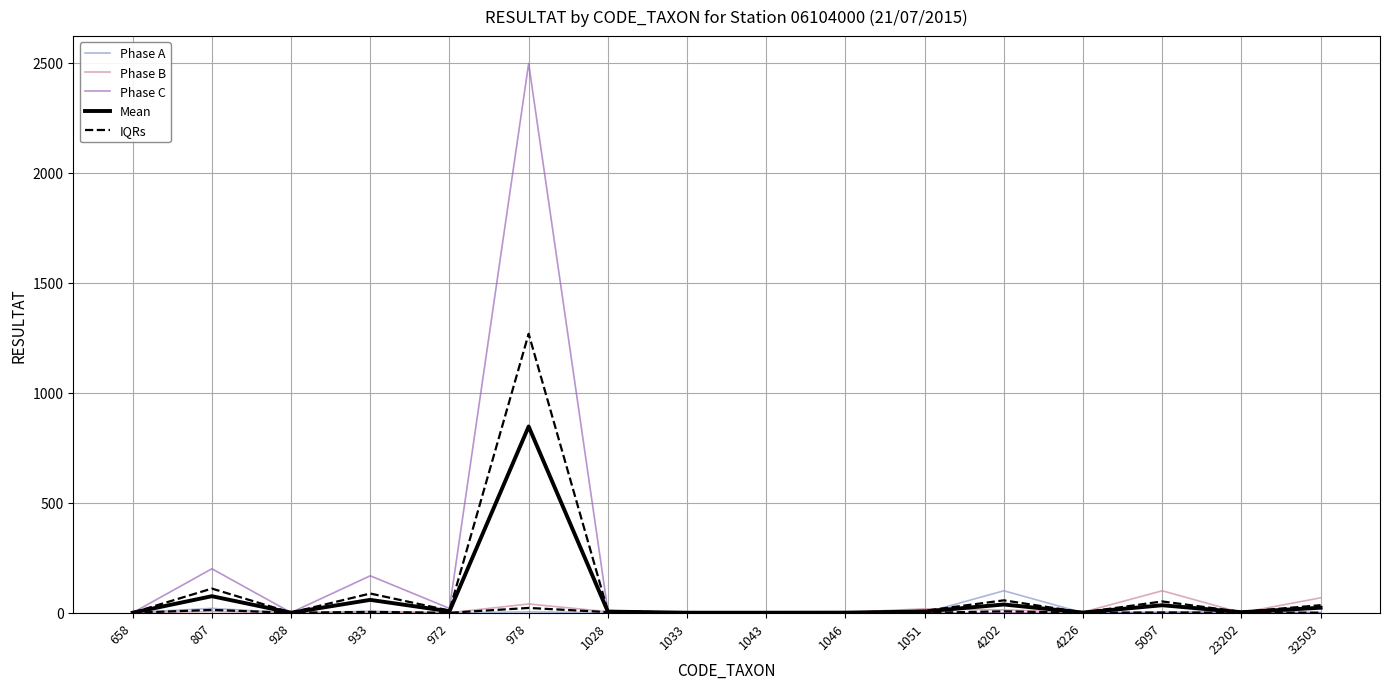

Rank the categories by Mean value from lowest to highest.

658, 928, 1033, 1043, 1046, 4226, 23202, 1028, 1051, 972, 32503, 5097, 4202, 933, 807, 978